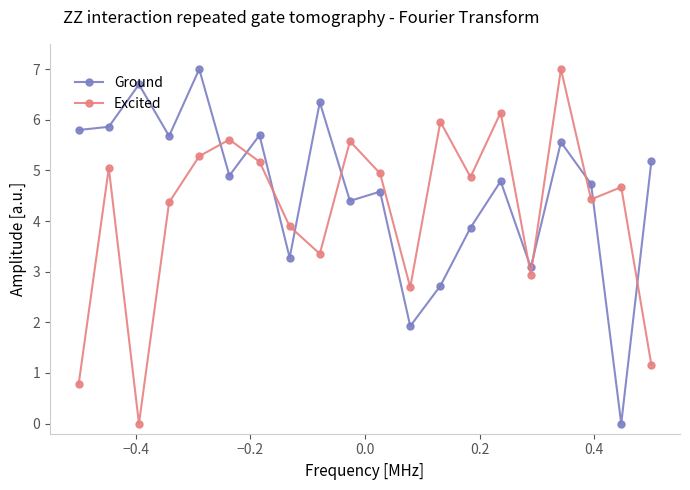

What is the maximum value shown in the chart?

7.0